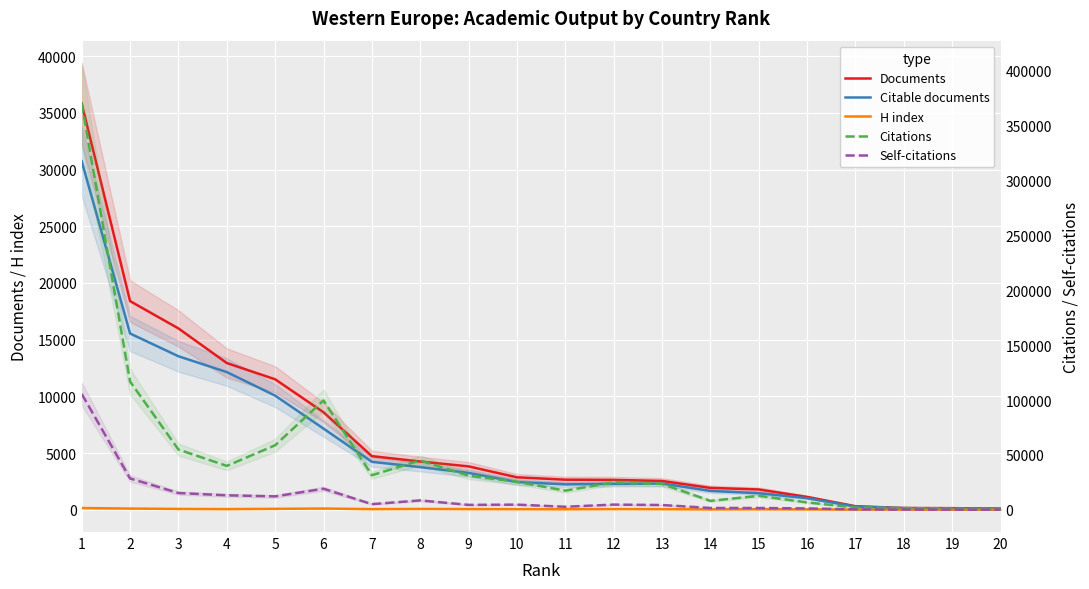

What is the smallest value displayed?

13